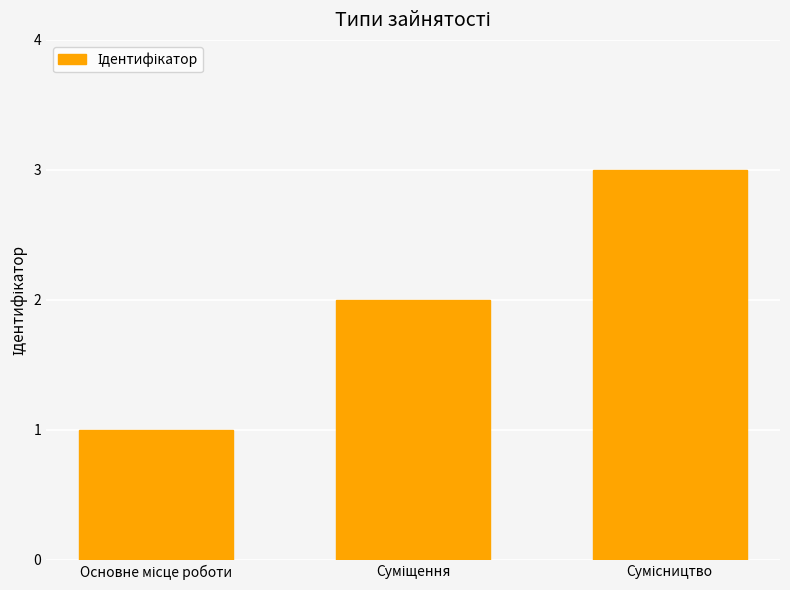

What is the sum of all values?

6